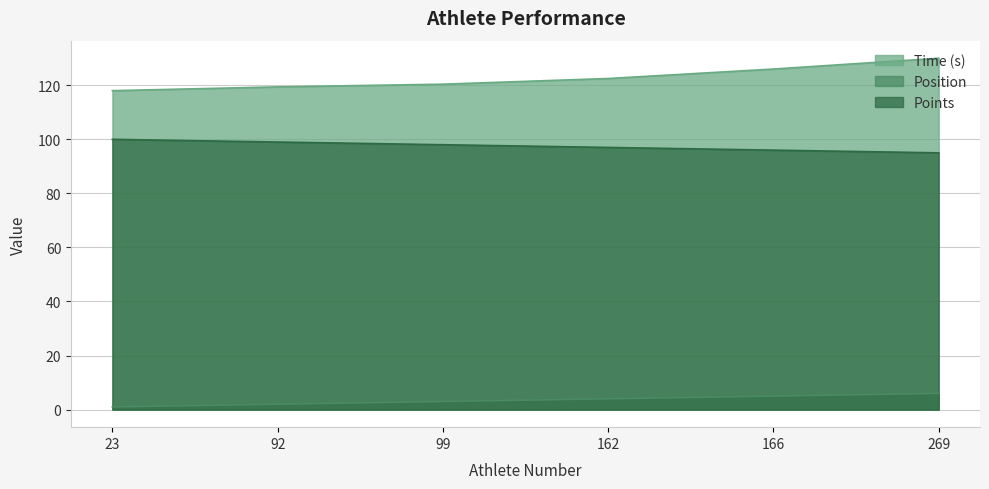

List the labels in order of Position value, smallest first.

23, 92, 99, 162, 166, 269